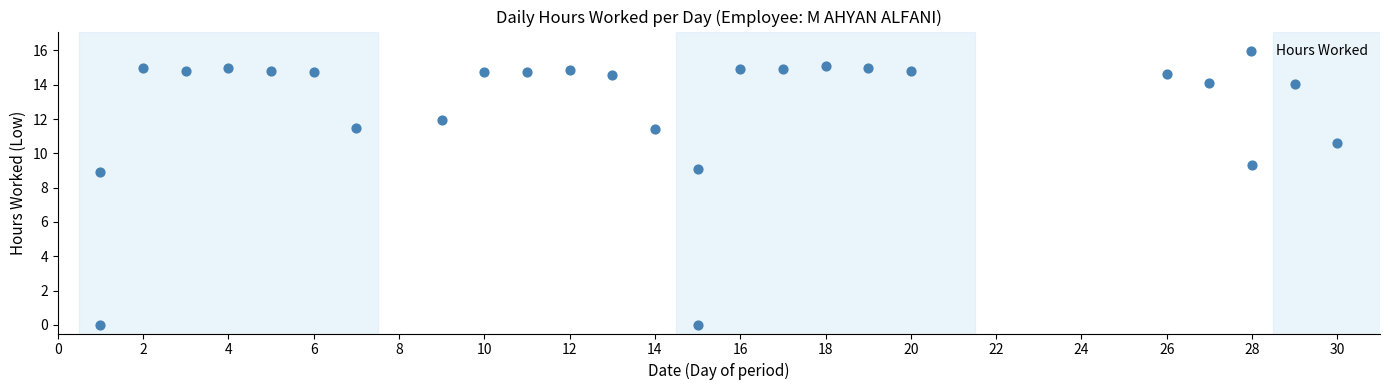

What Y value in the scatter plot is closest to 7?

8.9